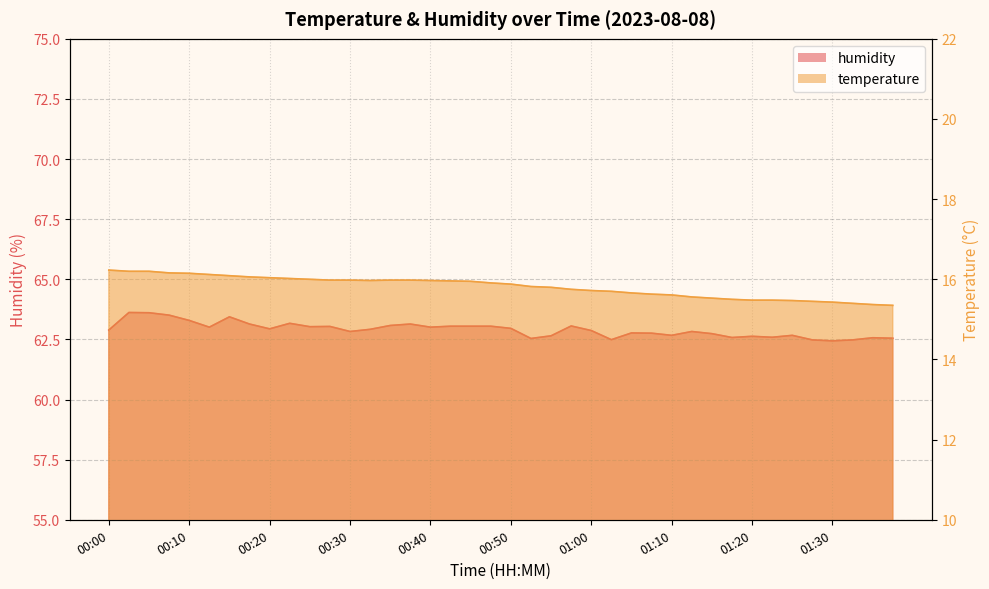

Where is the first local minimum for humidity?

00:12